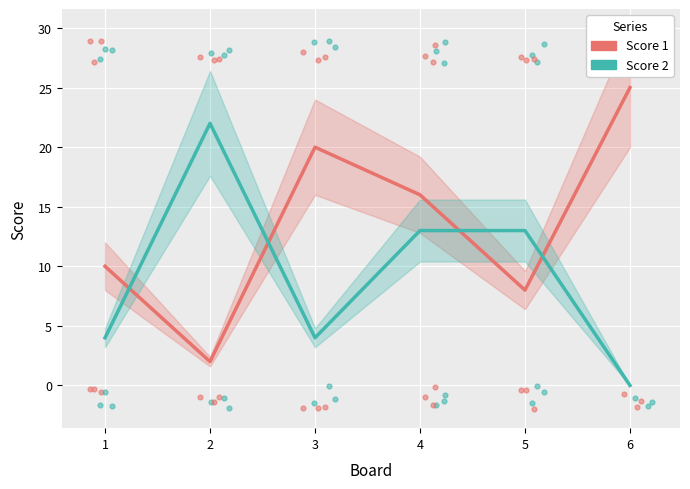

Which series has the largest total across all categories?

Score 1